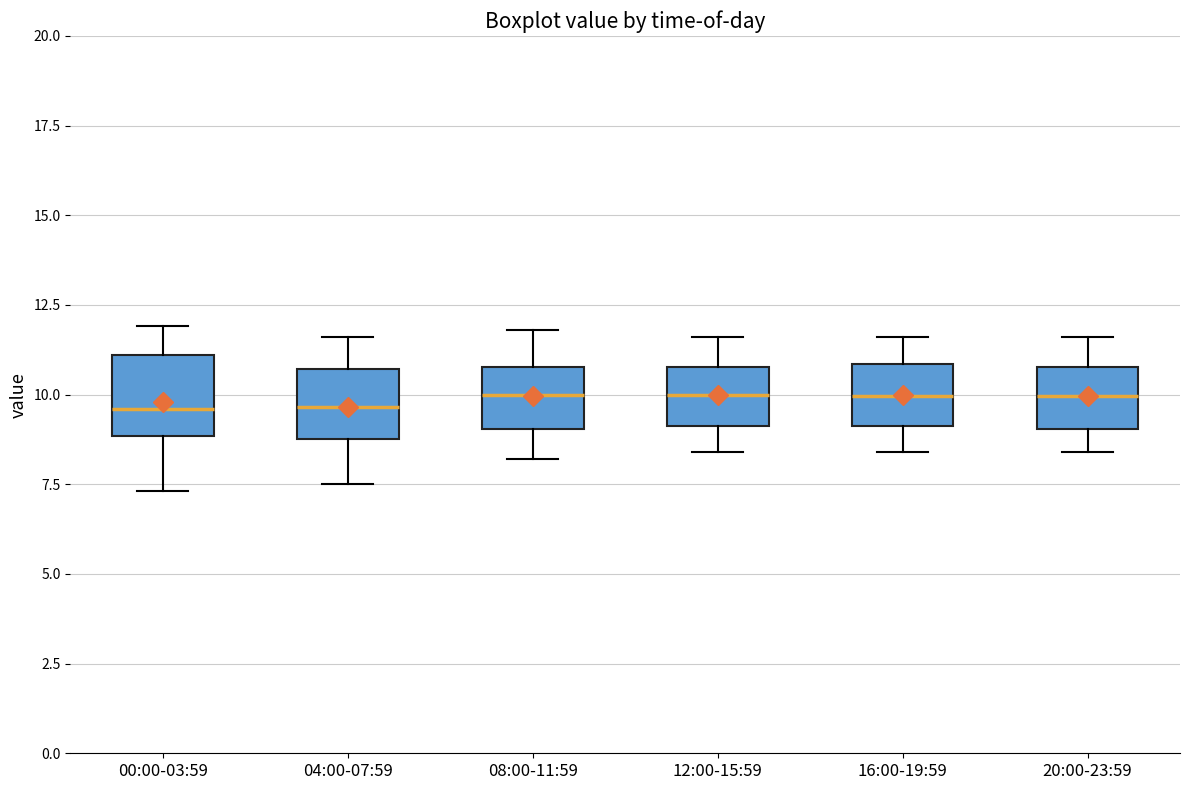

Reading left to right, read every box against the y-axis: the position of its median line, the range the box covers, and the ends of its whiskers. The values are not printed on the chart, so give them approximately, as read against the axis.

00:00-03:59: median 9.5, box 9.0 to 11.0, whiskers 7.5 to 12.0
04:00-07:59: median 9.5, box 9.0 to 10.5, whiskers 7.5 to 11.5
08:00-11:59: median 10.0, box 9.0 to 11.0, whiskers 8.0 to 12.0
12:00-15:59: median 10.0, box 9.0 to 11.0, whiskers 8.5 to 11.5
16:00-19:59: median 10.0, box 9.0 to 11.0, whiskers 8.5 to 11.5
20:00-23:59: median 10.0, box 9.0 to 11.0, whiskers 8.5 to 11.5